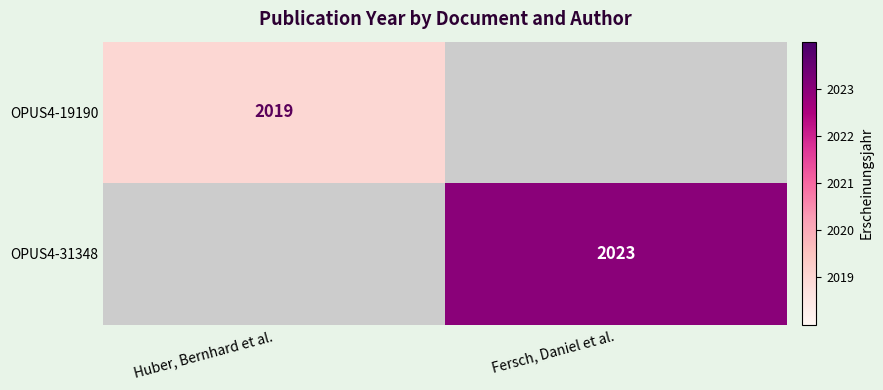

The value of OPUS4-31348 at Fersch, Daniel et al. is 2023. True or false?

True